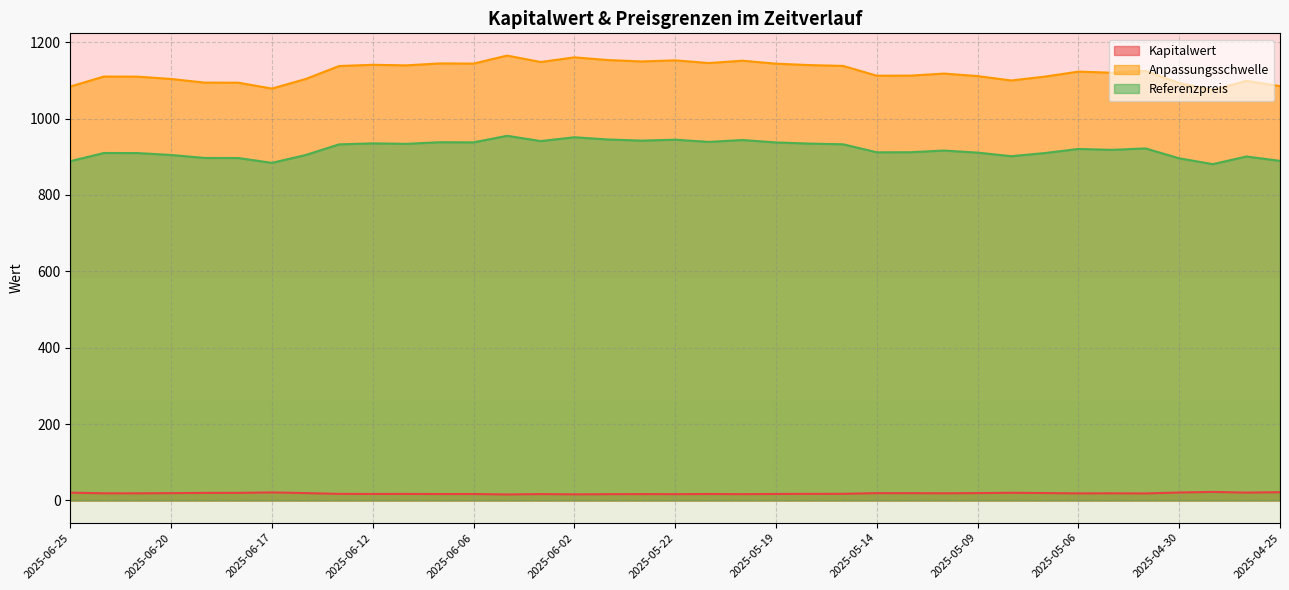

True or false: Kapitalwert and Anpassungsschwelle intersect in this chart.

False